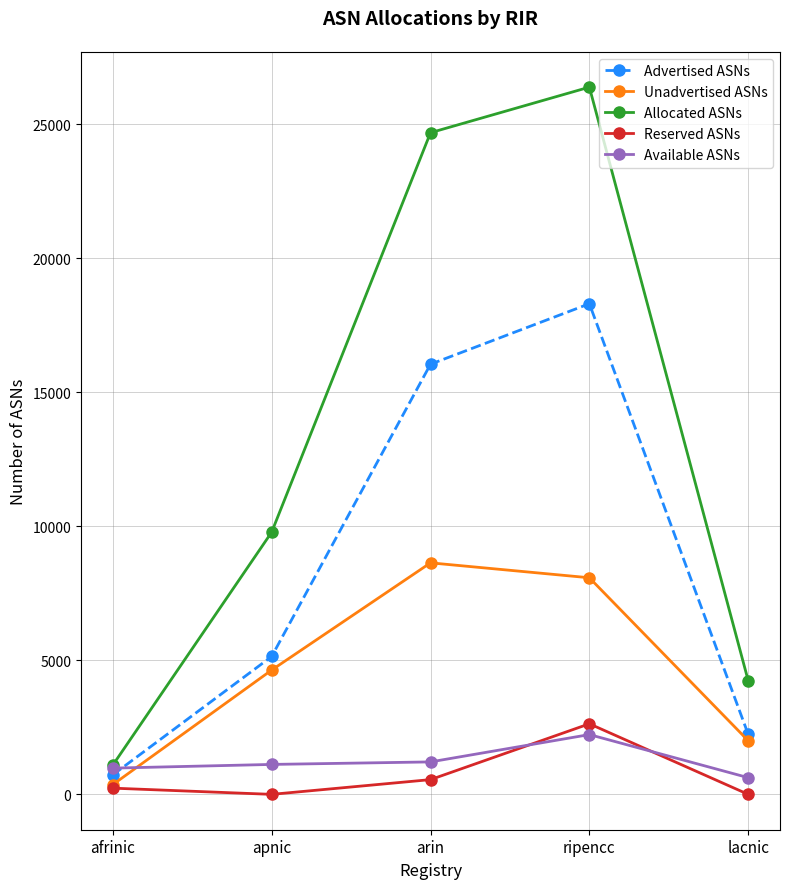

True or false: Advertised ASNs and Unadvertised ASNs intersect in this chart.

False